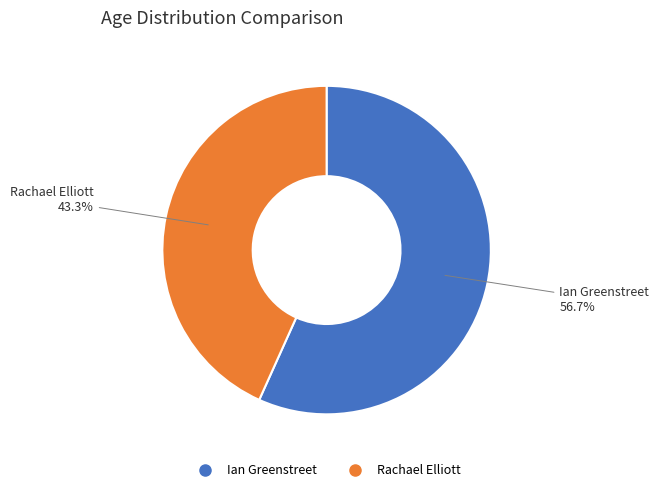

What is the total percentage of Ian Greenstreet and Rachael Elliott?

100.0%